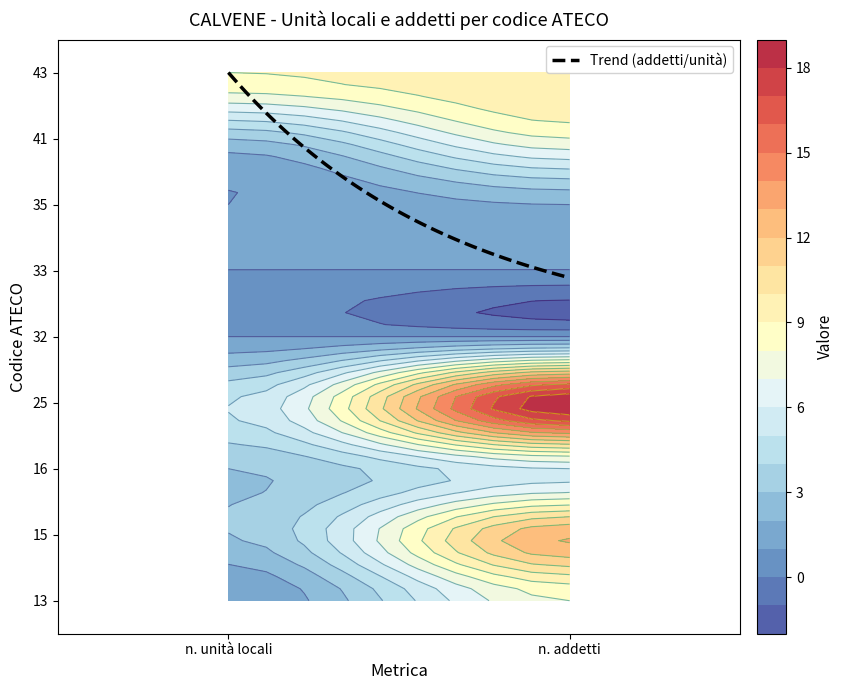

What is the total value across all series at n. unità locali?

27